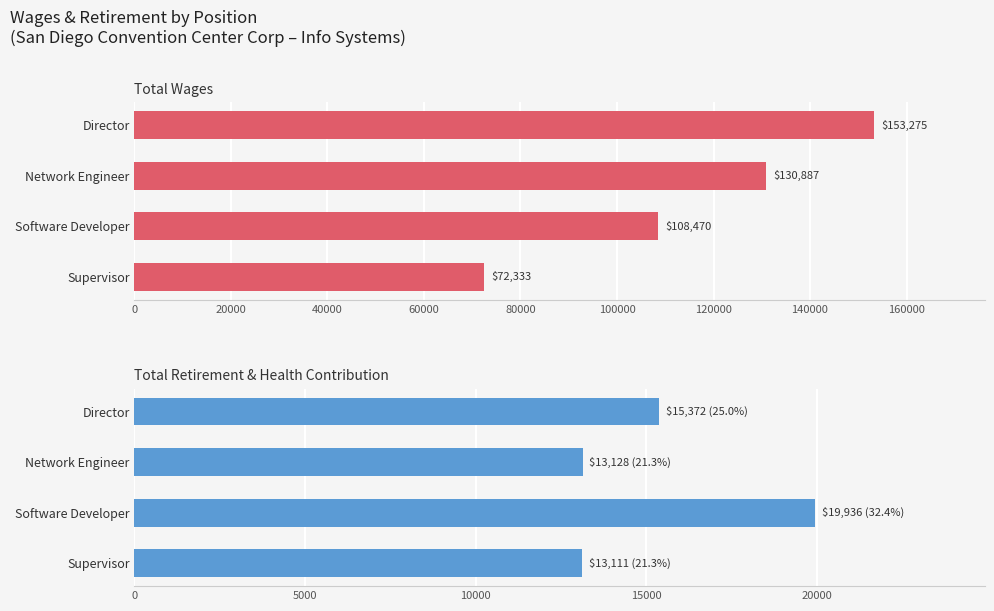

What is the value of the Total Retirement & Health Contribution bar at the 3rd from the left?

19936